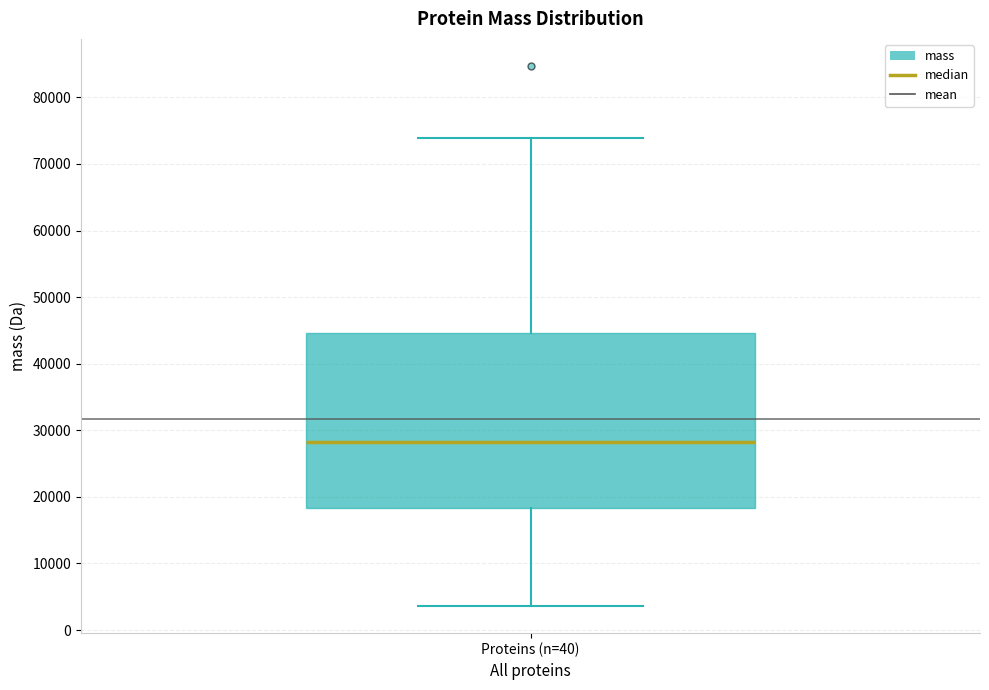

Where is the upper edge of the box for Proteins (n=40) on the y-axis? The values are not printed on the chart, so give them approximately, as read against the axis.

45000